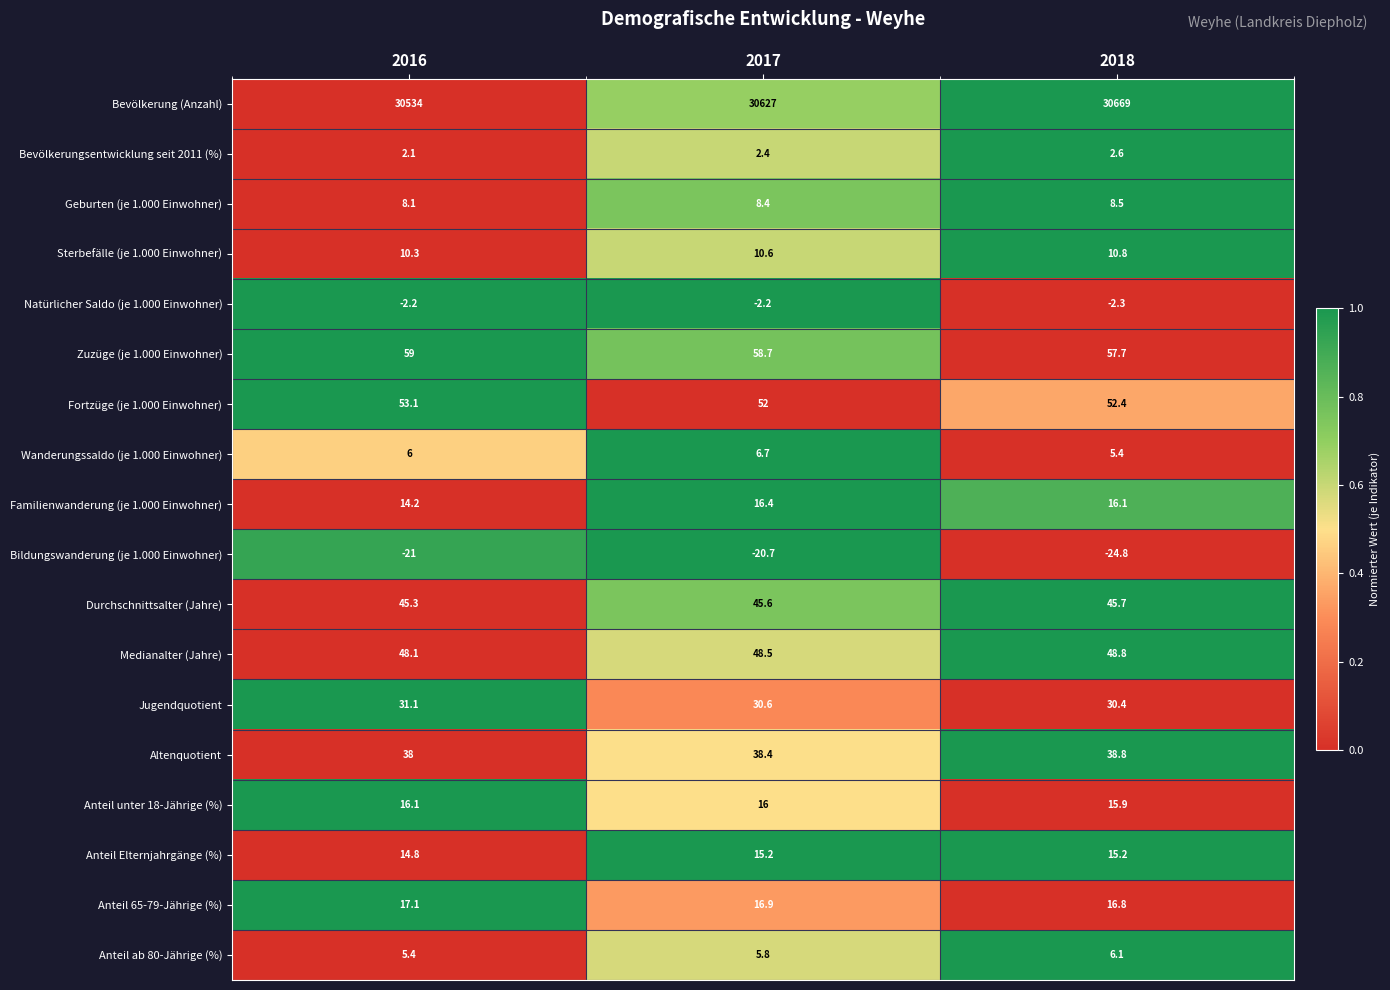

At which label is Anteil unter 18-Jährige (%) closest to 16?

2017